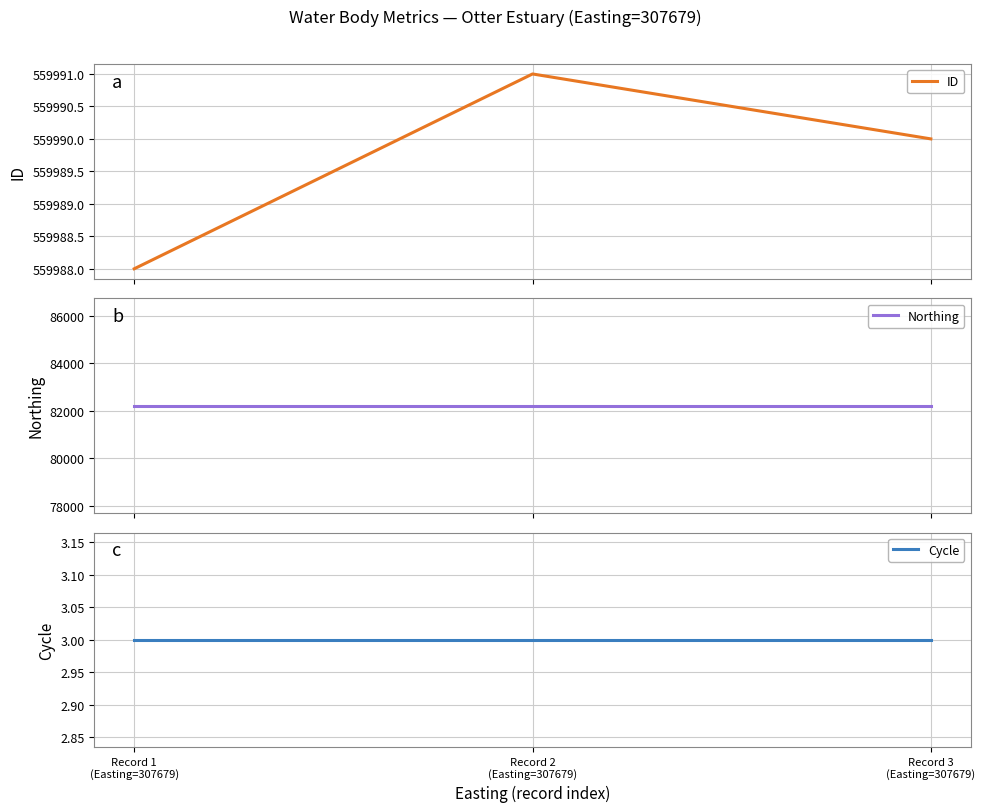

Reading left to right, extract all data points from this chart.

ID: Record 1
(Easting=307679)=559988	Record 2
(Easting=307679)=559991	Record 3
(Easting=307679)=559990
Northing: Record 1
(Easting=307679)=82223	Record 2
(Easting=307679)=82223	Record 3
(Easting=307679)=82223
Cycle: Record 1
(Easting=307679)=3	Record 2
(Easting=307679)=3	Record 3
(Easting=307679)=3